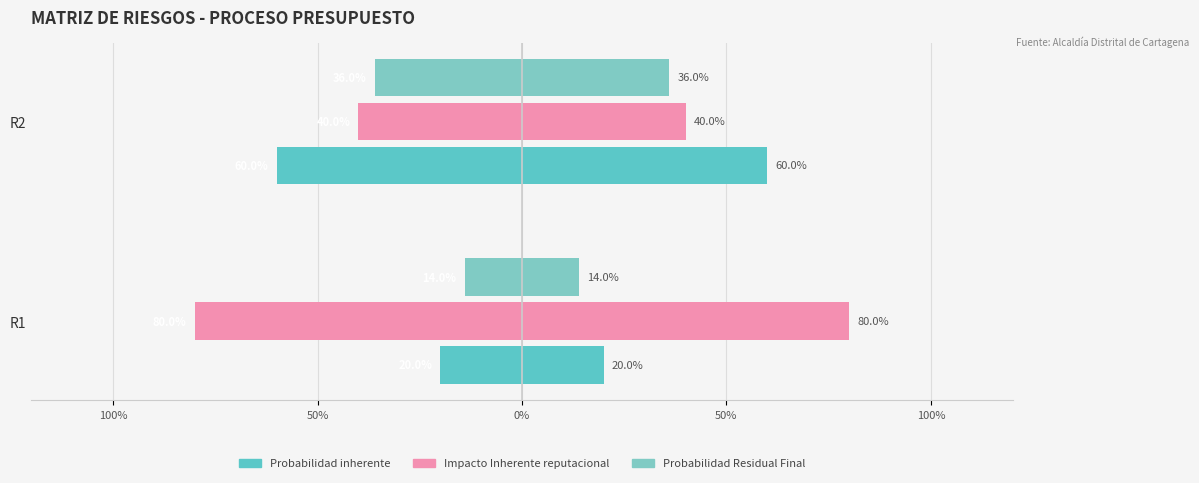

Which series has the widest spread of values?

Impacto Inherente reputacional